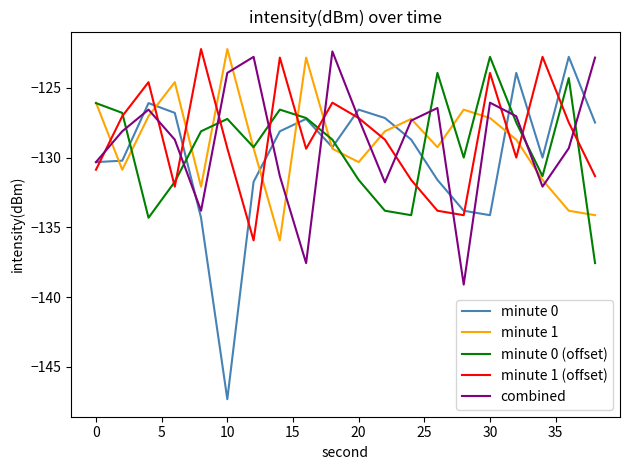

What is the average value of the minute 0 (offset) series?

-129.1